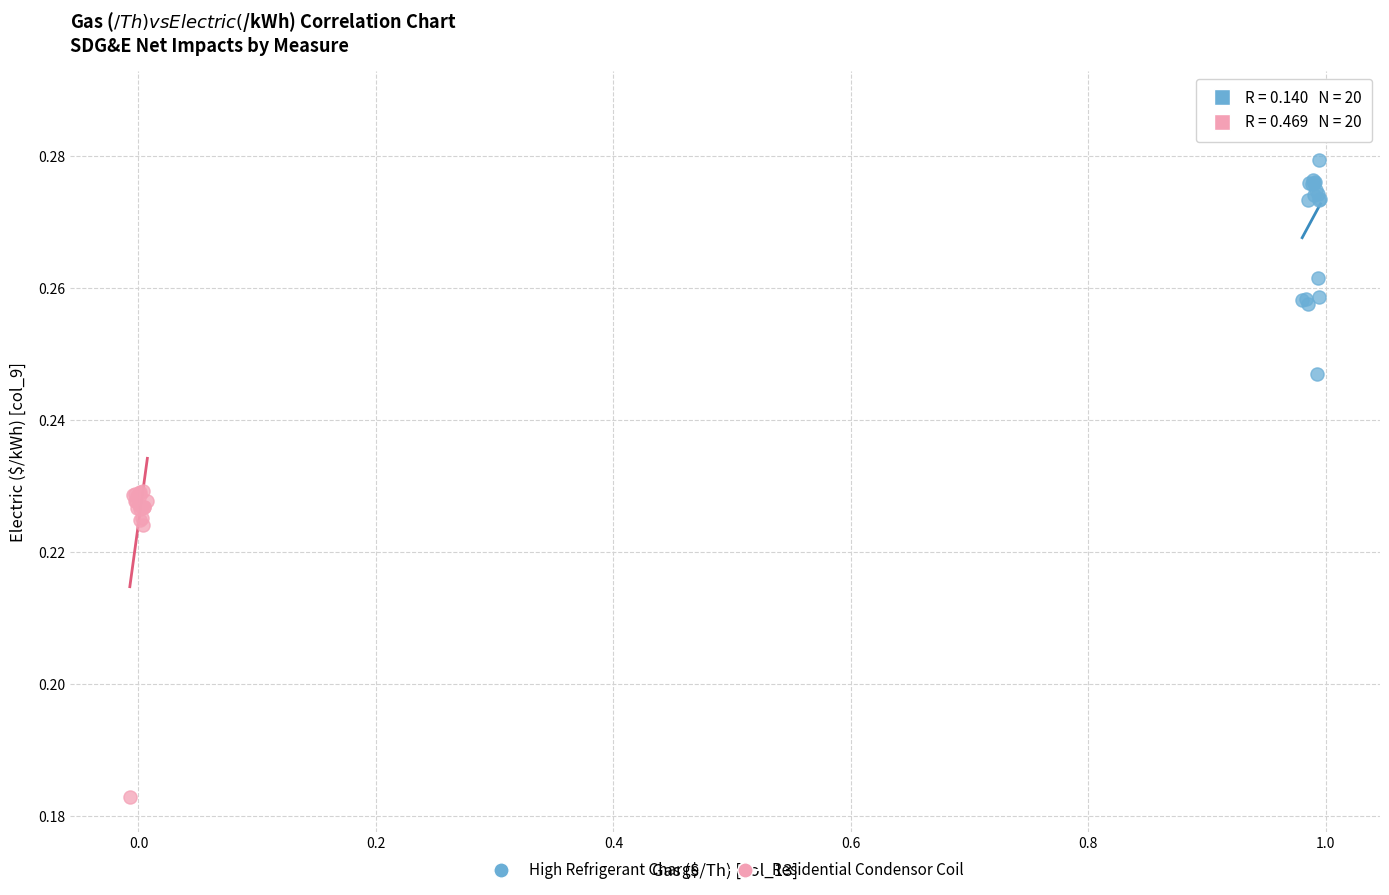

Which series reaches the maximum Y coordinate?

High Refrigerant Charge